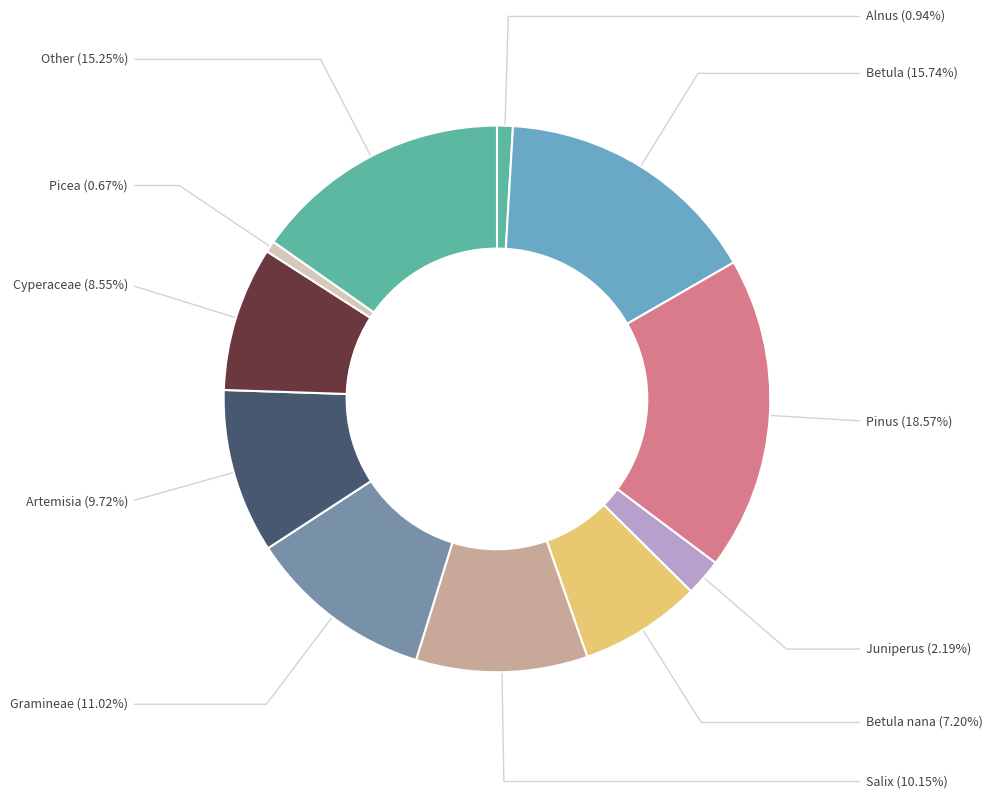

Which has a higher value, Gramineae or Pinus?

Pinus